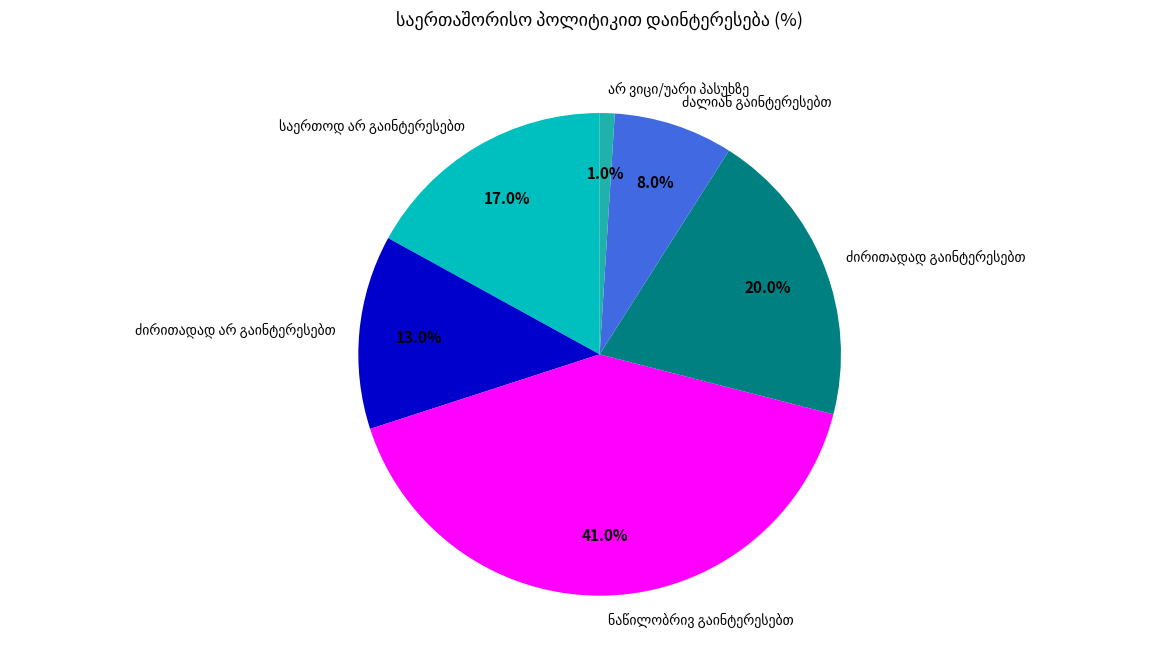

To the nearest percent, what is the difference between the largest and smallest slice percentages?

40%